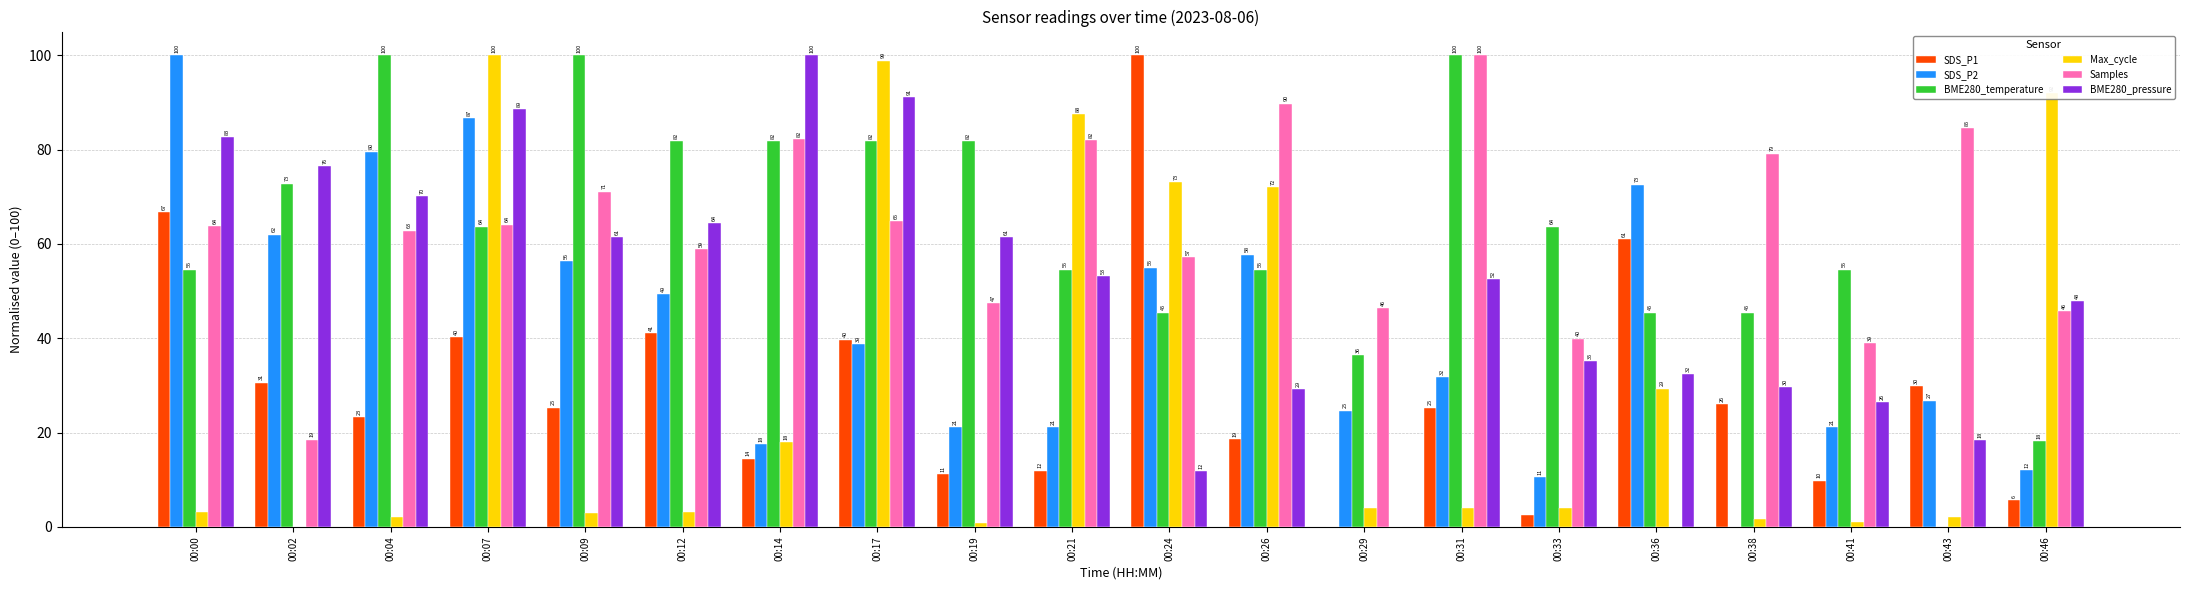

Which series changed the most between 00:09 and 00:19?

SDS_P2